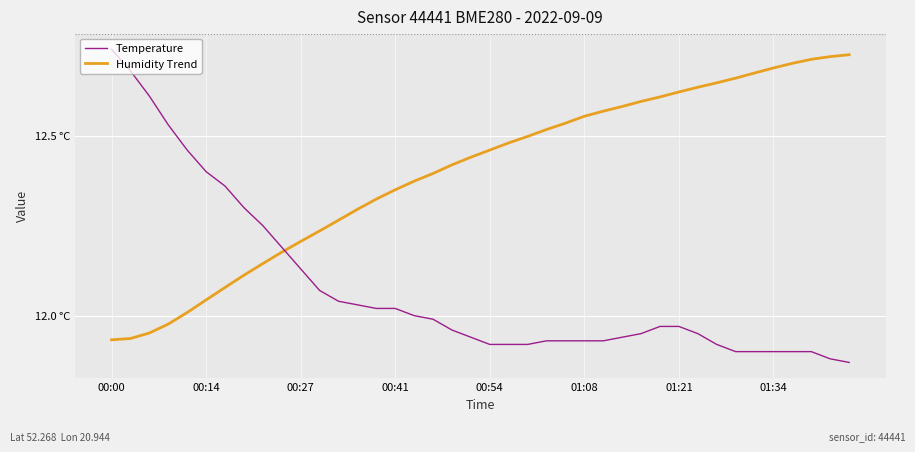

Is this an area chart (filled region under the line)?

No